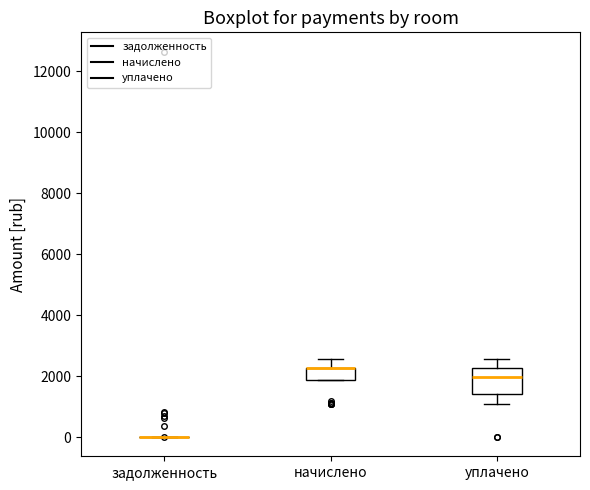

Comparing the boxes themselves (not the whiskers), which one is the tallest?

уплачено